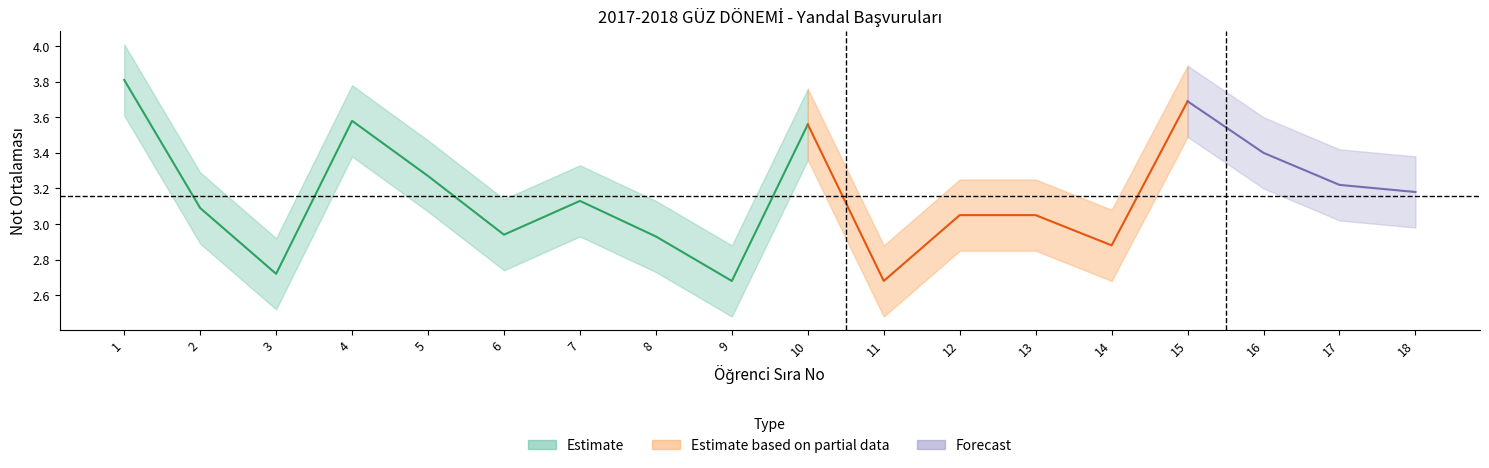

True or false: NOT ORTALAMASI has a value of 3.6 at 4.

True